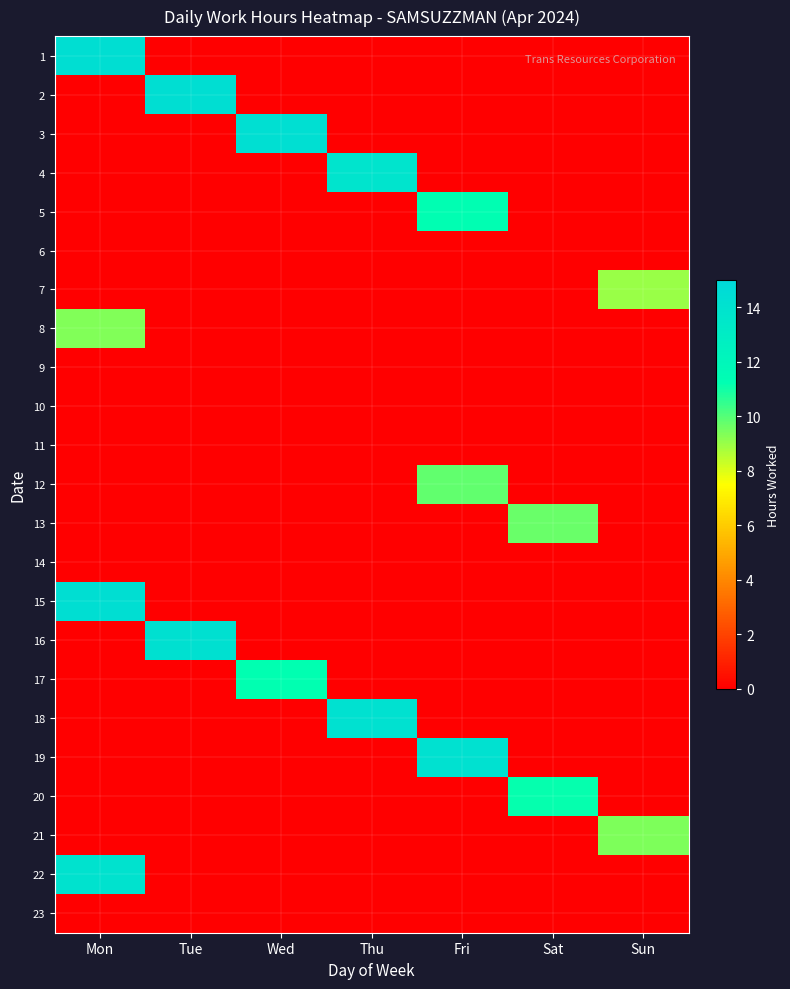

At which category does the chart reach its peak across all series?

Tue